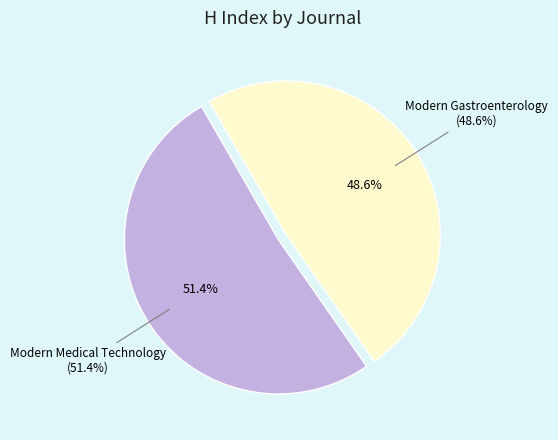

Which category has the smallest portion of the pie?

Modern Gastroenterology